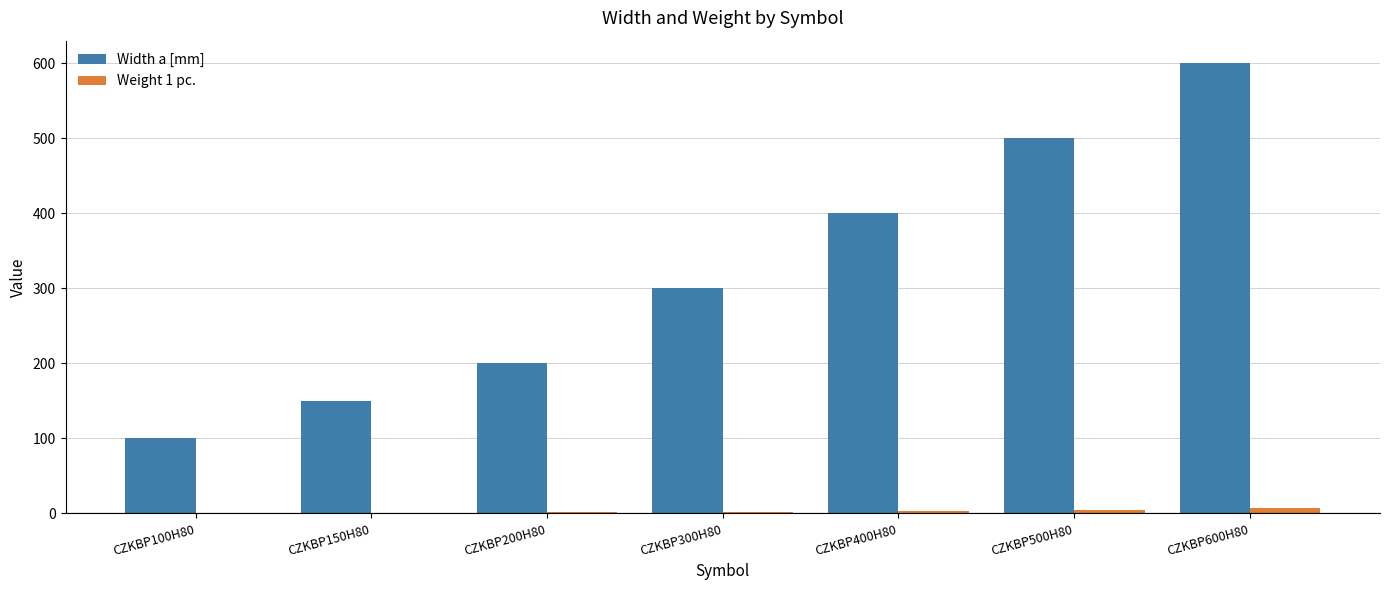

Where is Width a [mm] nearest to the value 350?

CZKBP300H80